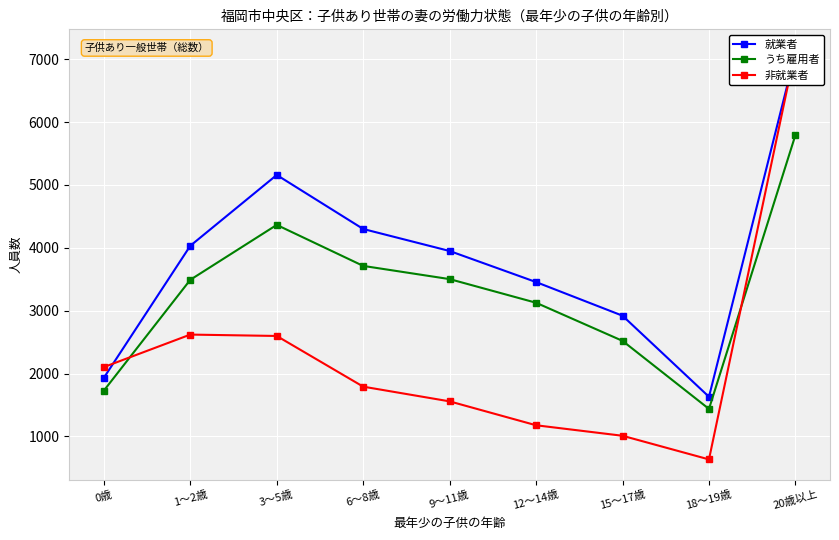

Reading left to right, what are all the values shown in this chart?

就業者: 0歳=1933	1～2歳=4032	3～5歳=5158	6～8歳=4299	9～11歳=3949	12～14歳=3455	15～17歳=2920	18～19歳=1631	20歳以上=7098
うち雇用者: 0歳=1729	1～2歳=3491	3～5歳=4364	6～8歳=3712	9～11歳=3502	12～14歳=3126	15～17歳=2520	18～19歳=1438	20歳以上=5793
非就業者: 0歳=2103	1～2歳=2620	3～5歳=2598	6～8歳=1792	9～11歳=1558	12～14歳=1178	15～17歳=1011	18～19歳=635	20歳以上=7148